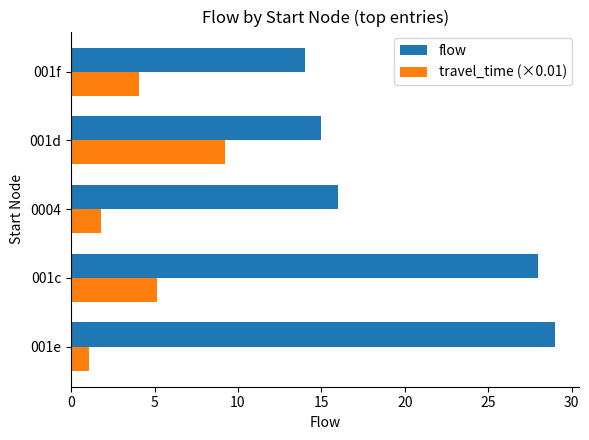

What is the difference between the second highest and second lowest values in the travel_time (×0.01) series?

3.4